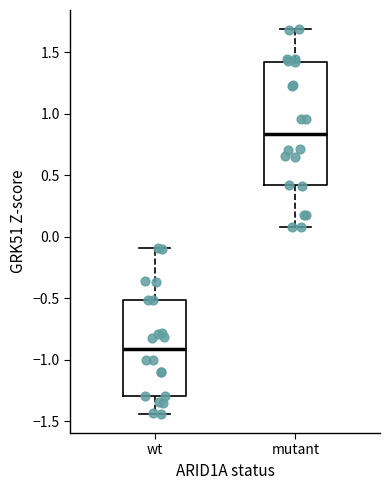

Which box has the highest median line?

mutant